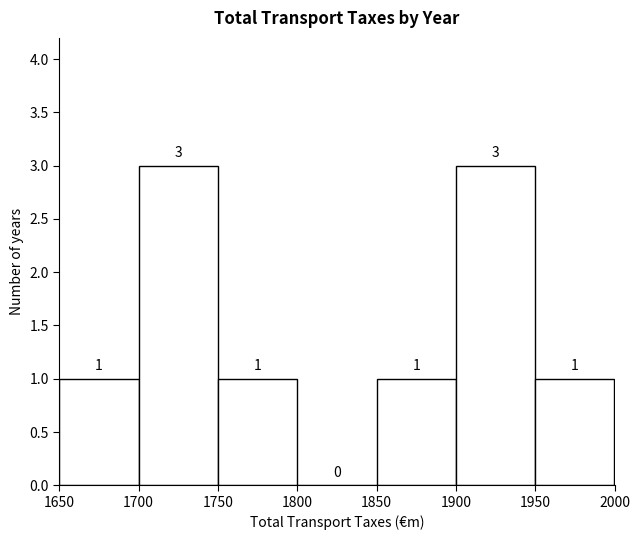

How tall is the bar that spans 1900 to 1950 on the x-axis?

3